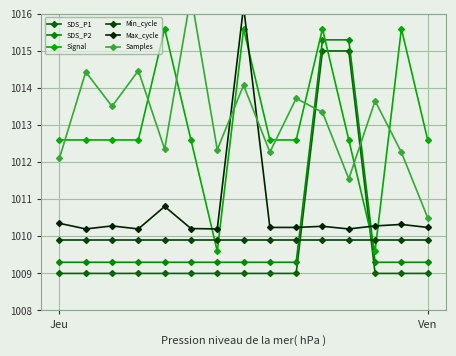

What is the value of the Max_cycle point at the 1st from the left?

1010.4